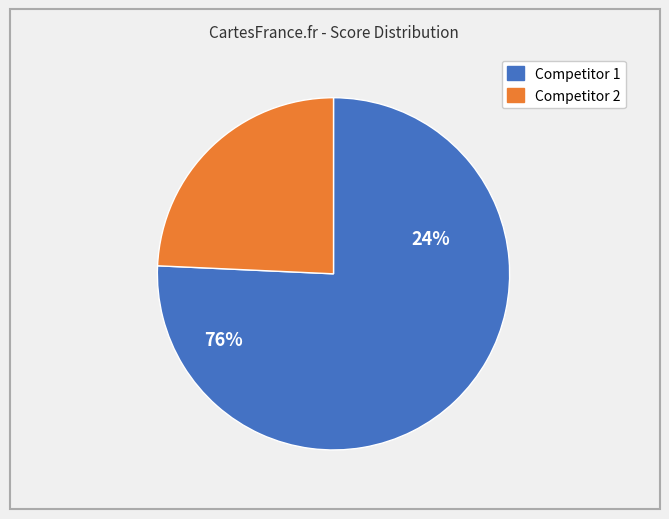

Is there a majority slice in this chart?

Yes